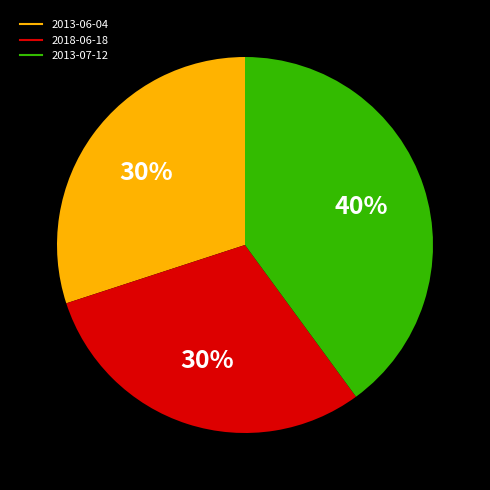

Approximately how many times larger is the value at 2018-06-18 compared to 2013-06-04?

1.0